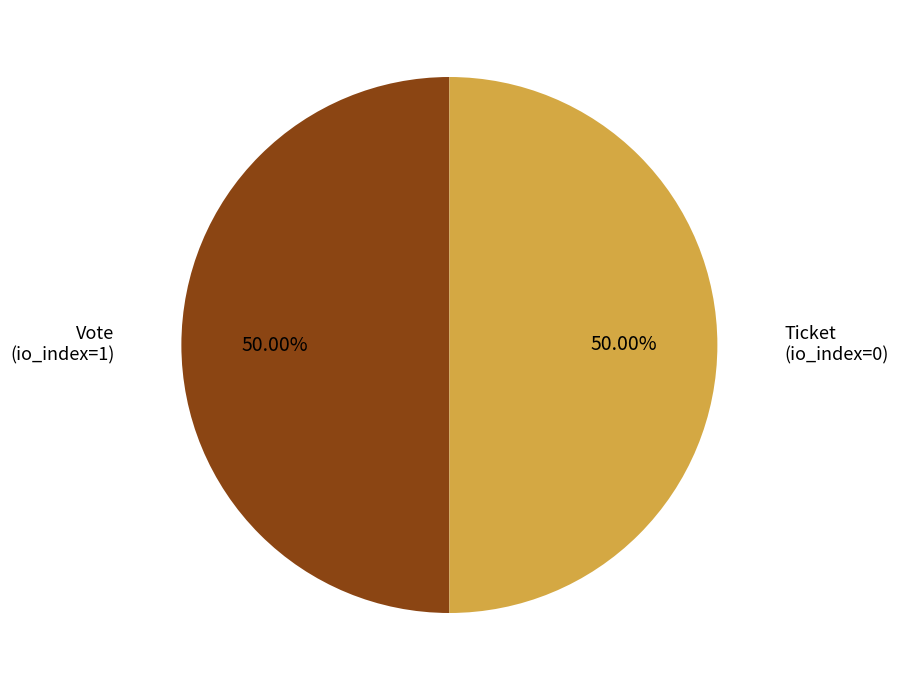

Count the number of slices in the pie.

2